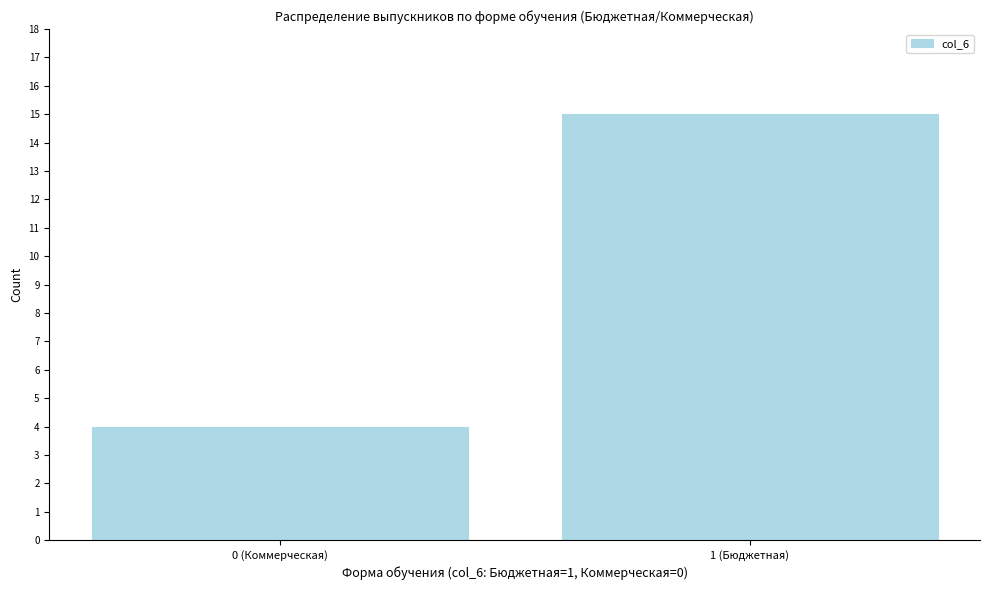

Reading left to right, transcribe all the data shown in this chart.

4	15